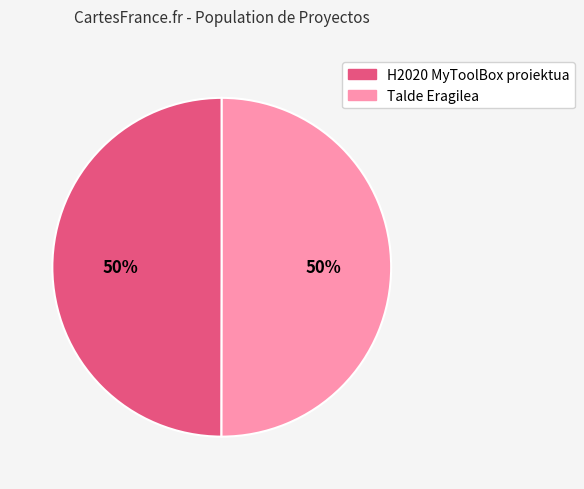

To the nearest percent, what is the combined percentage of H2020 MyToolBox proiektua and Talde Eragilea?

100%